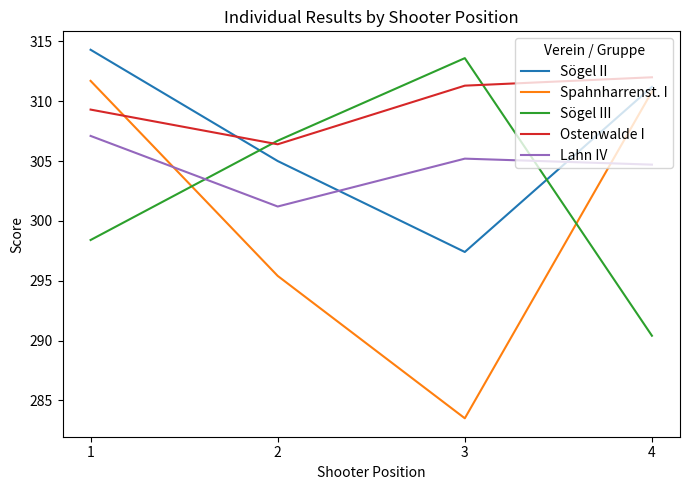

What is the difference between the highest and lowest values at 4?

21.6